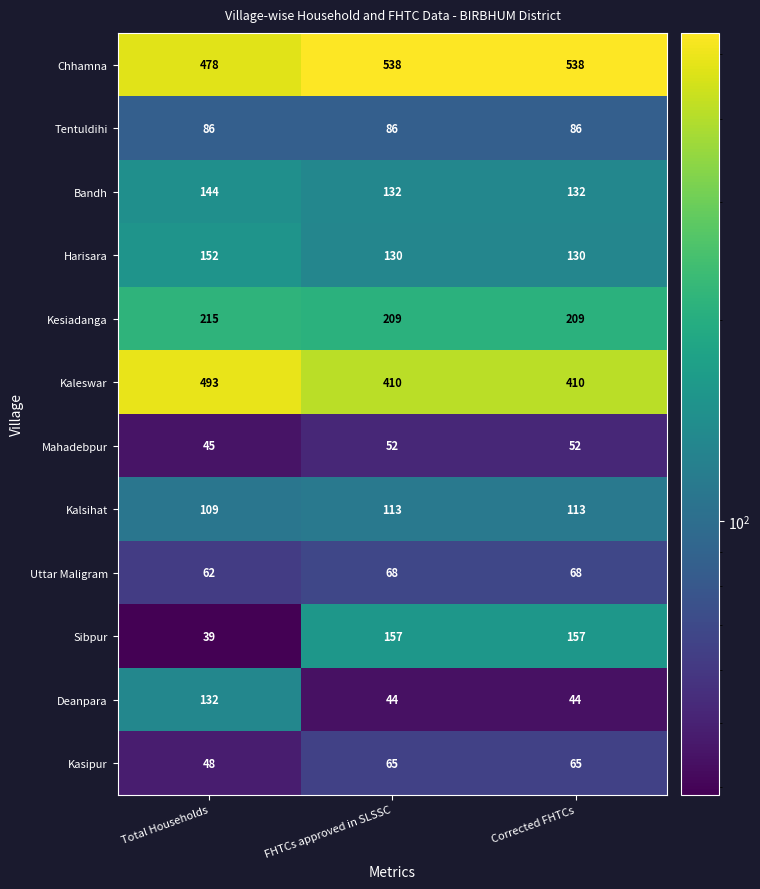

What is the approximate value of Kaleswar at Corrected FHTCs, to the nearest 10?

410